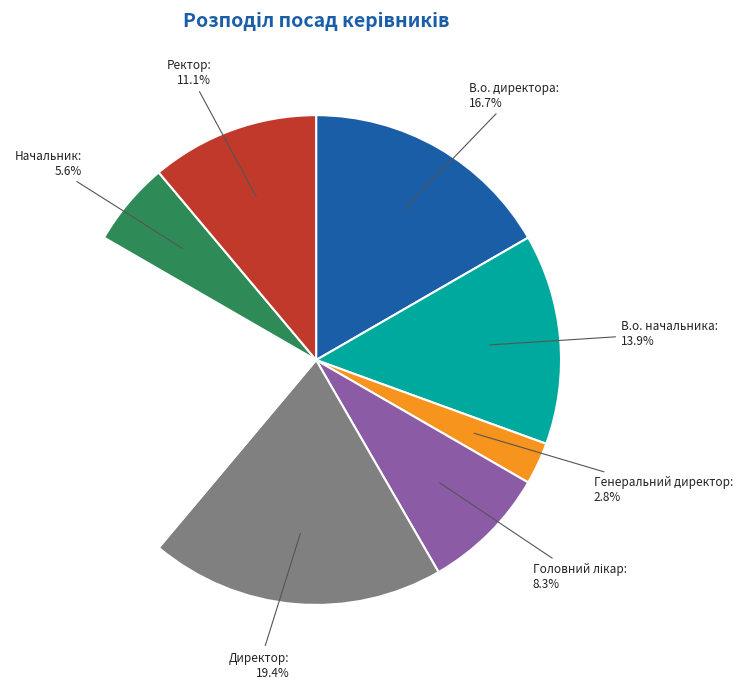

Is there a majority slice in this chart?

No